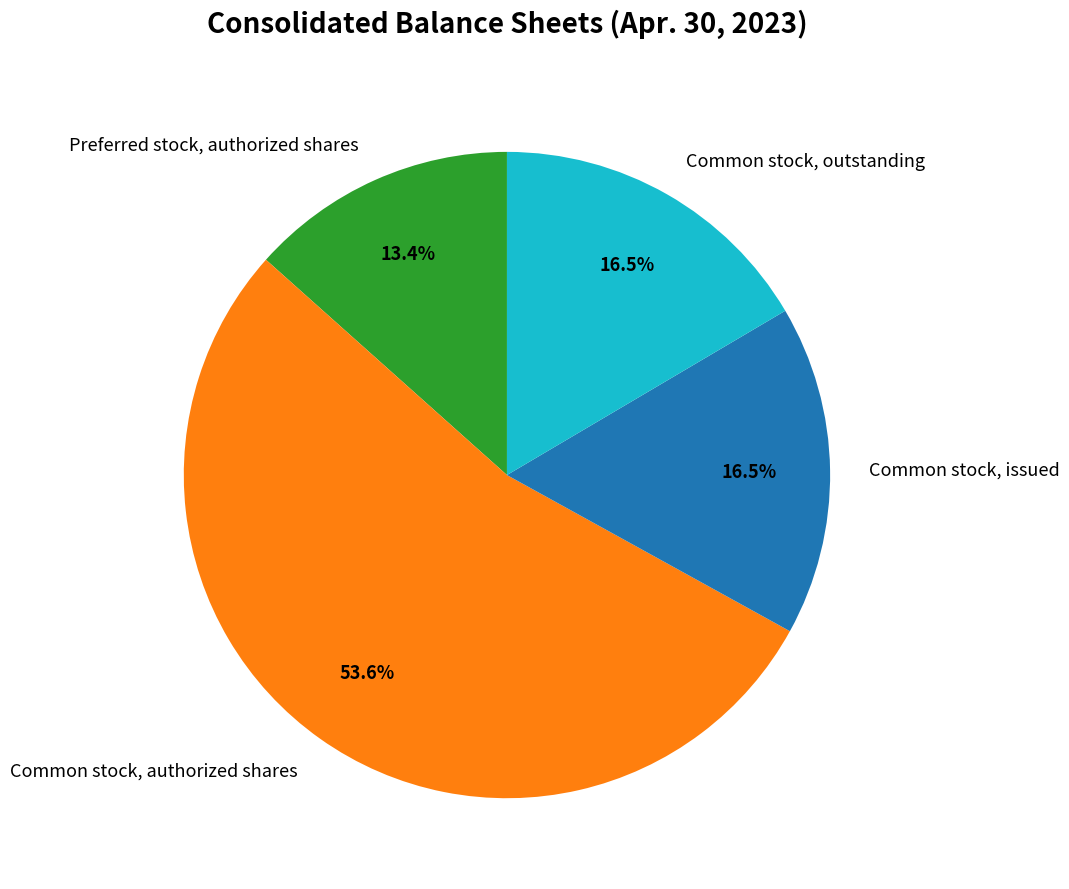

To the nearest percent, what is the difference between the Common stock, authorized shares and Common stock, issued slice percentages?

37%